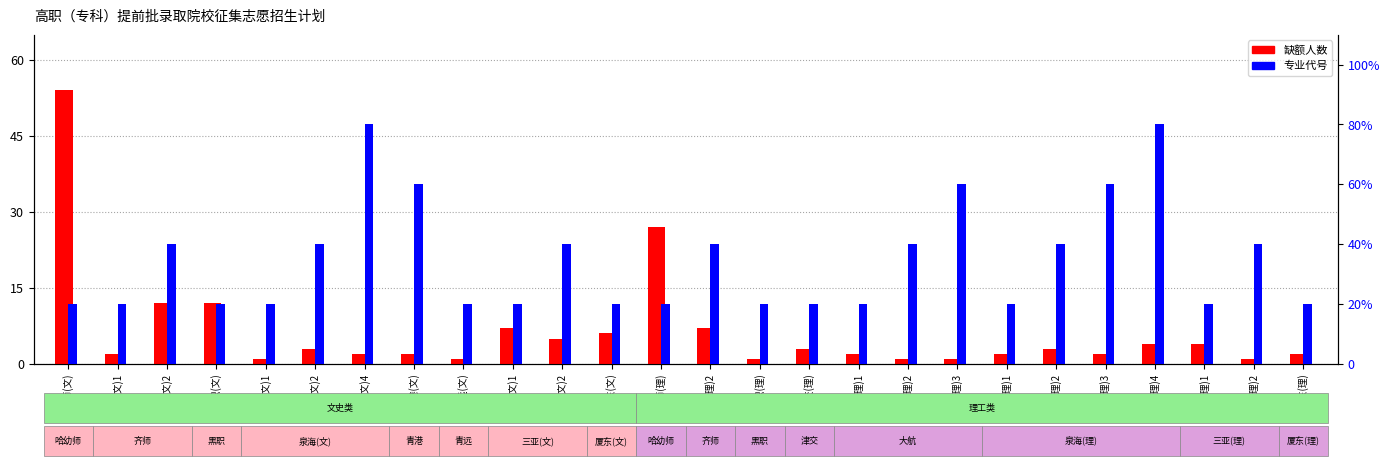

What is the difference between the maximum and minimum values in the 缺额人数 series?

53